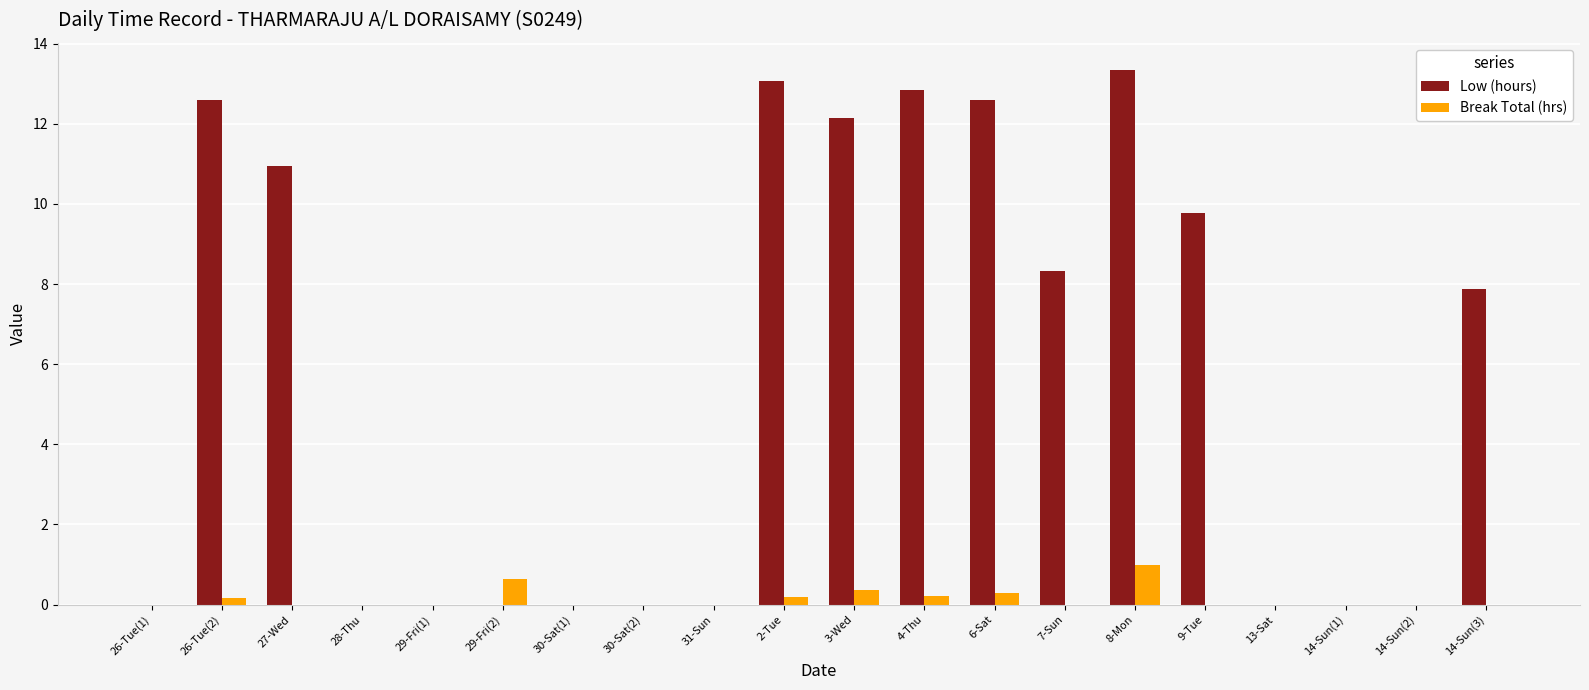

Where does the Low (hours) series first go above 7?

26-Tue(2)